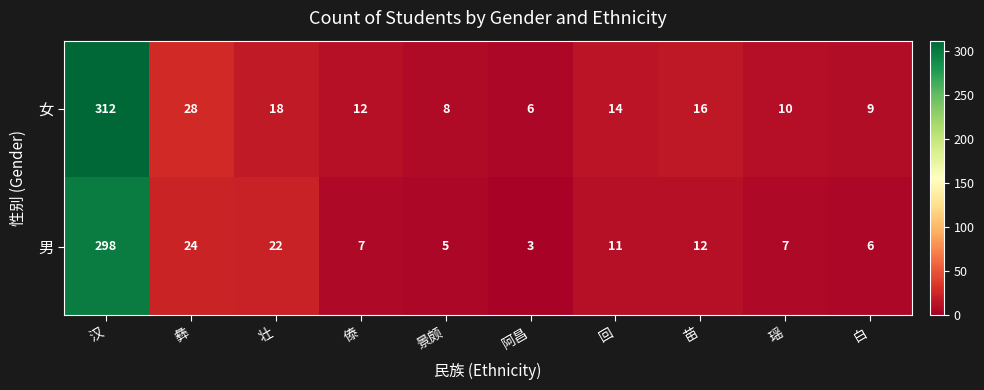

Rank the series at 白 from highest to lowest value.

女, 男